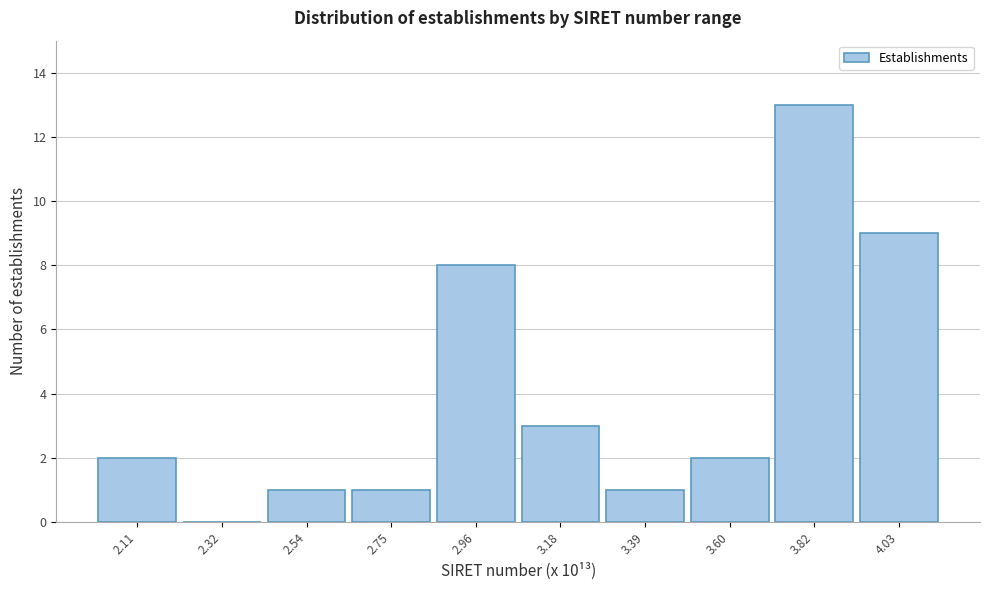

Reading right to left, what are all the values shown in this chart?

4.03=9	3.82=13	3.60=2	3.39=1	3.18=3	2.96=8	2.75=1	2.54=1	2.32=0	2.11=2